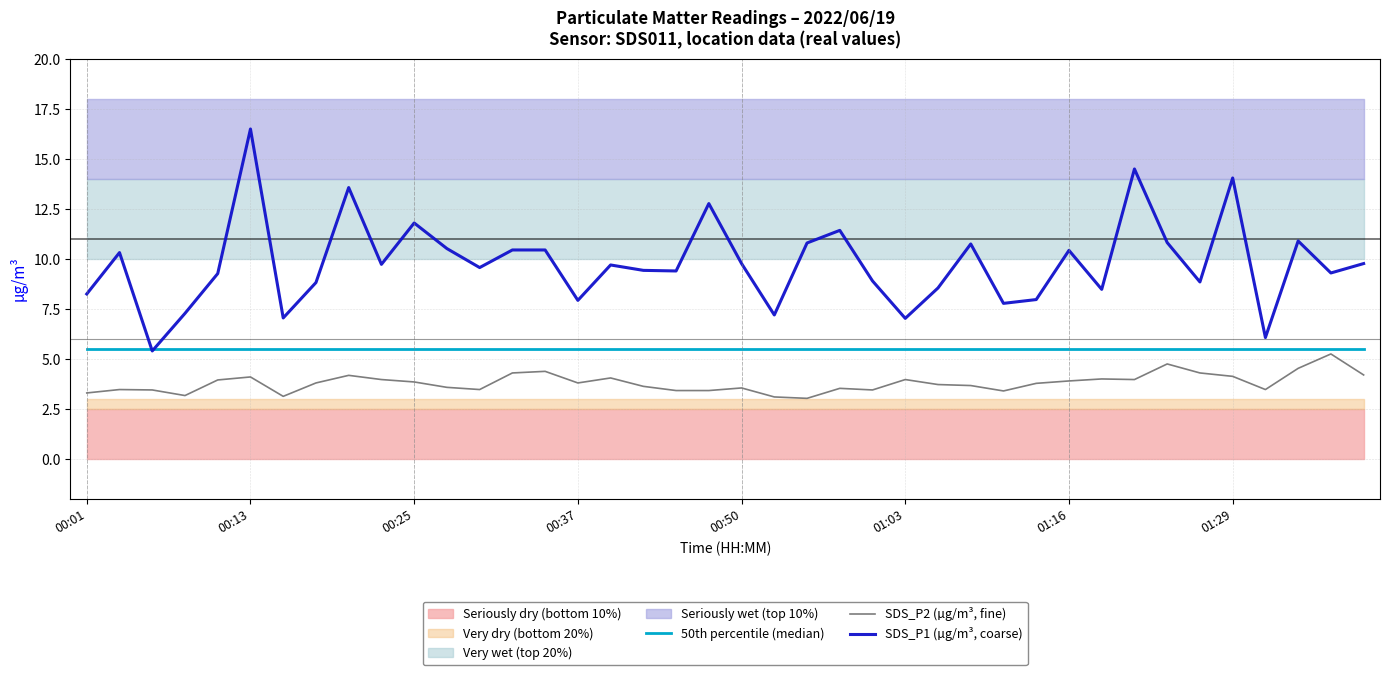

What is the minimum value for SDS_P2 (µg/m³, fine)?

3.0